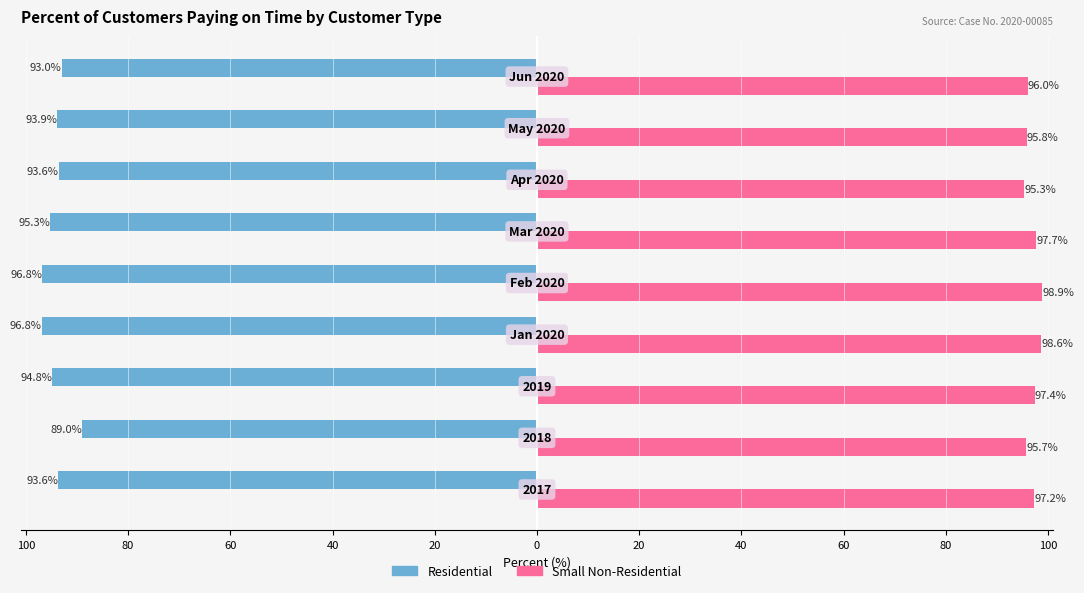

Which series has the largest total across all categories?

Small Non-Residential